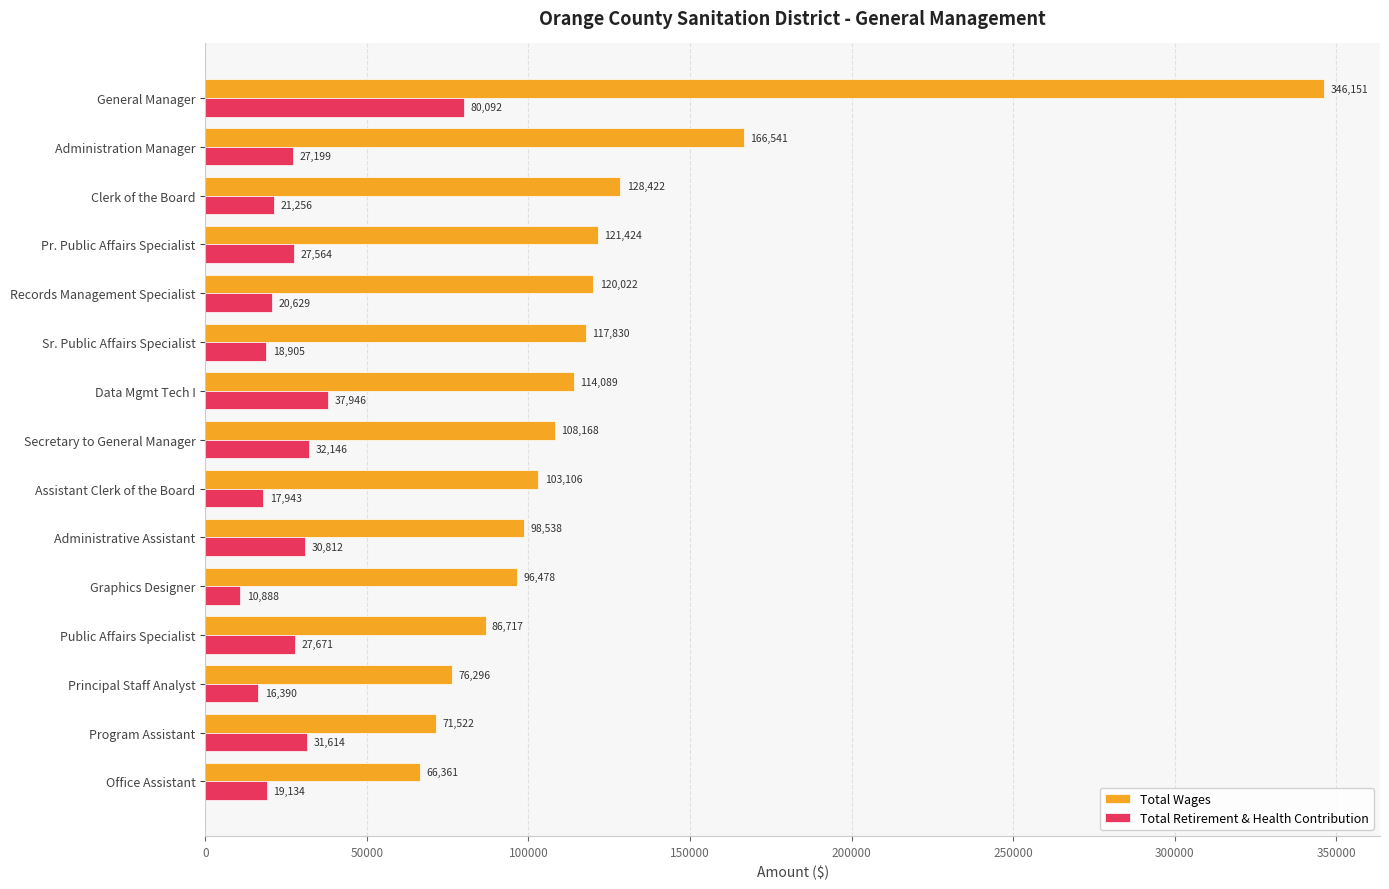

What are all the series names shown in the legend?

Total Wages, Total Retirement & Health Contribution